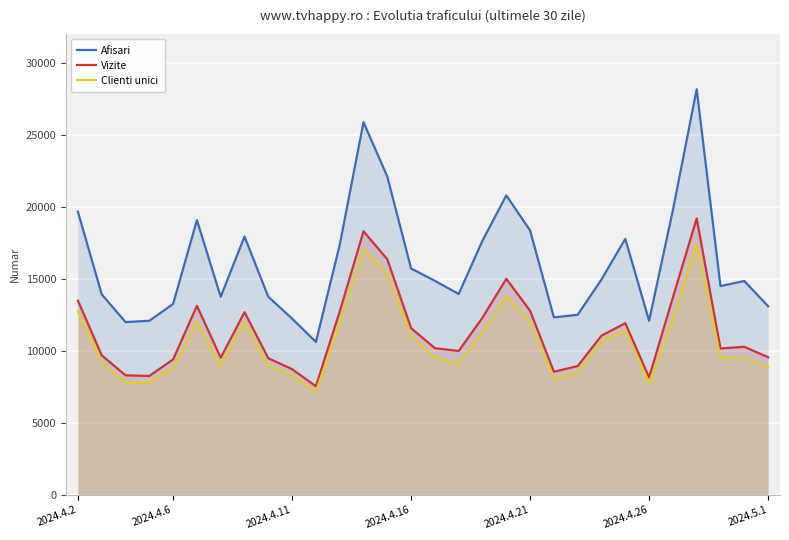

At how many categories does at least one series exceed 16524?

12